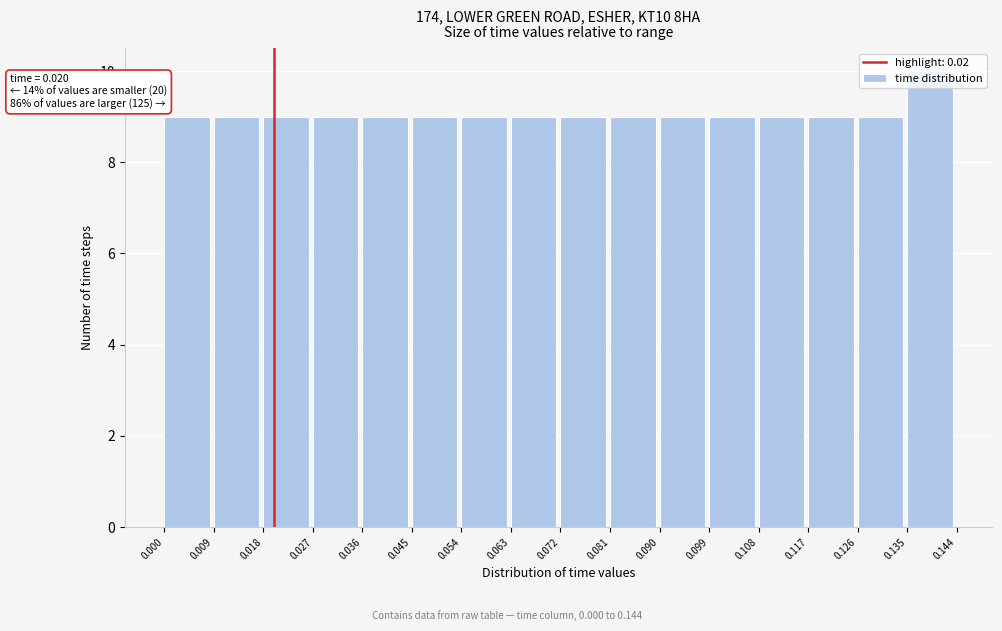

Over which range of the x-axis is the bar tallest?

0.135 to 0.144